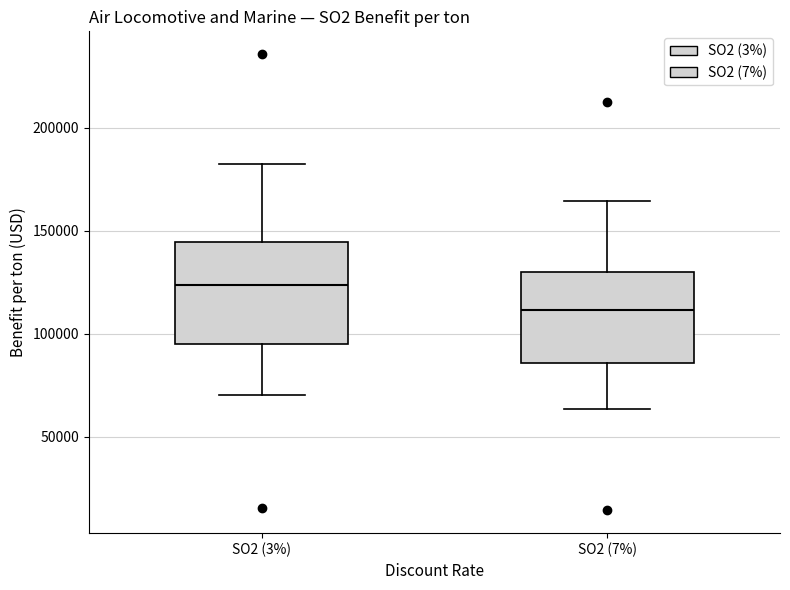

Reading left to right, transcribe this box plot: for each box, give where its median line is, the range the box spans, and where its two whiskers end, as read against the y-axis. The values are not printed on the chart, so give them approximately, as read against the axis.

SO2 (3%): median 125000, box 95000 to 145000, whiskers 70000 to 180000
SO2 (7%): median 110000, box 85000 to 130000, whiskers 65000 to 165000